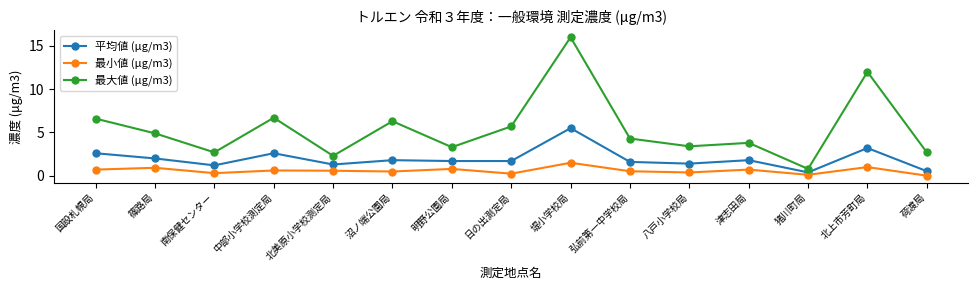

What is the approximate value of 平均値 (μg/m3) at 南保健センター?

1.2